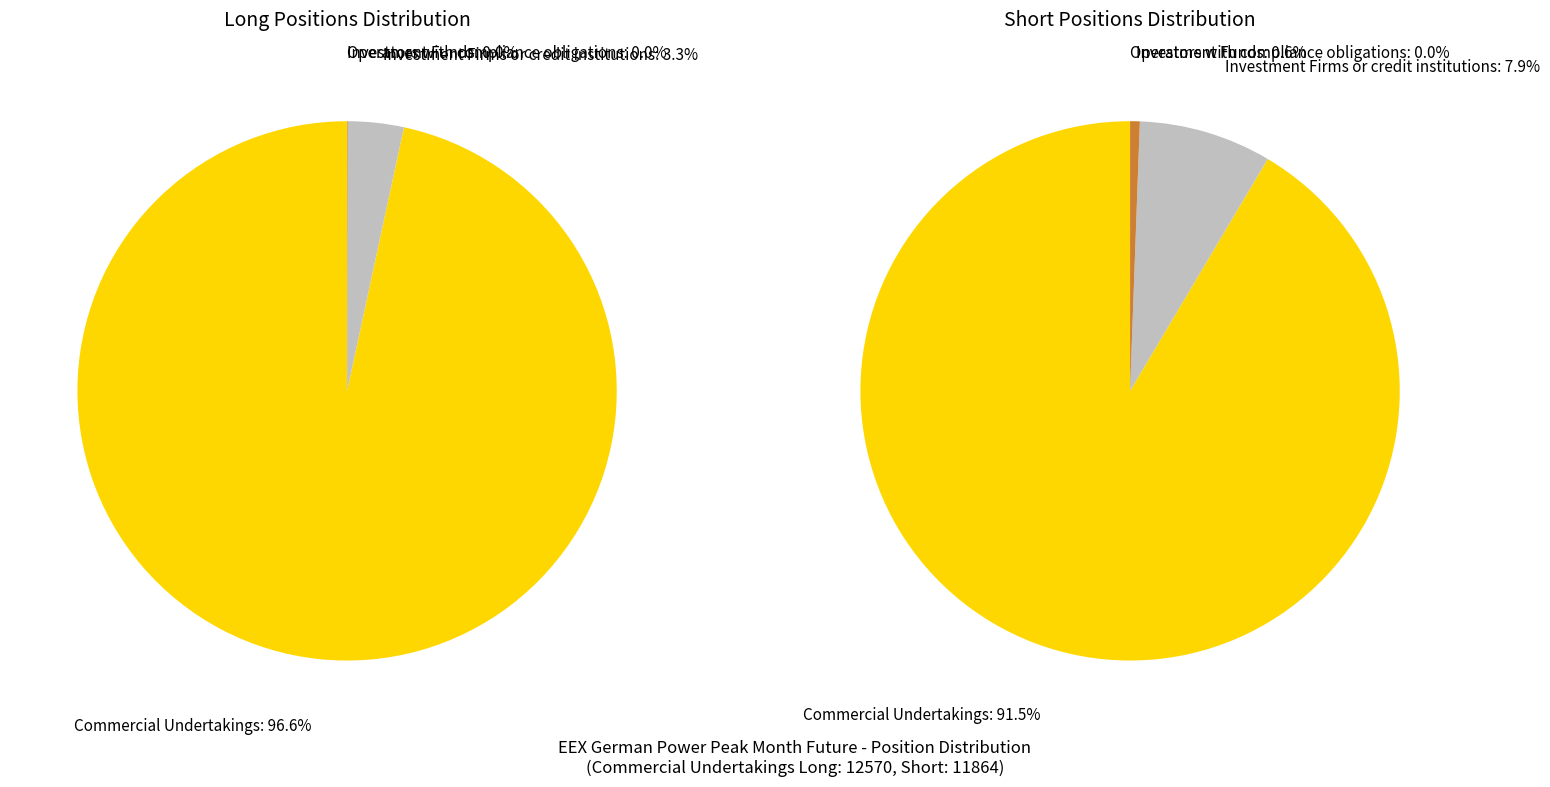

Which series has the largest range (max minus min)?

Long